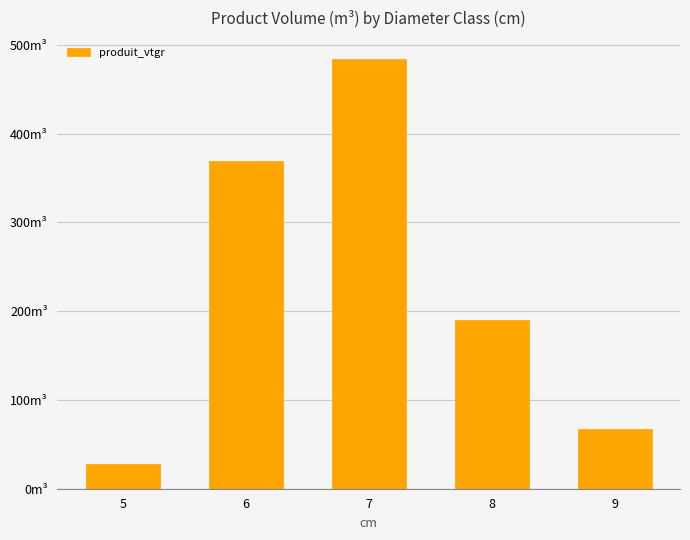

Are the bars horizontal?

No